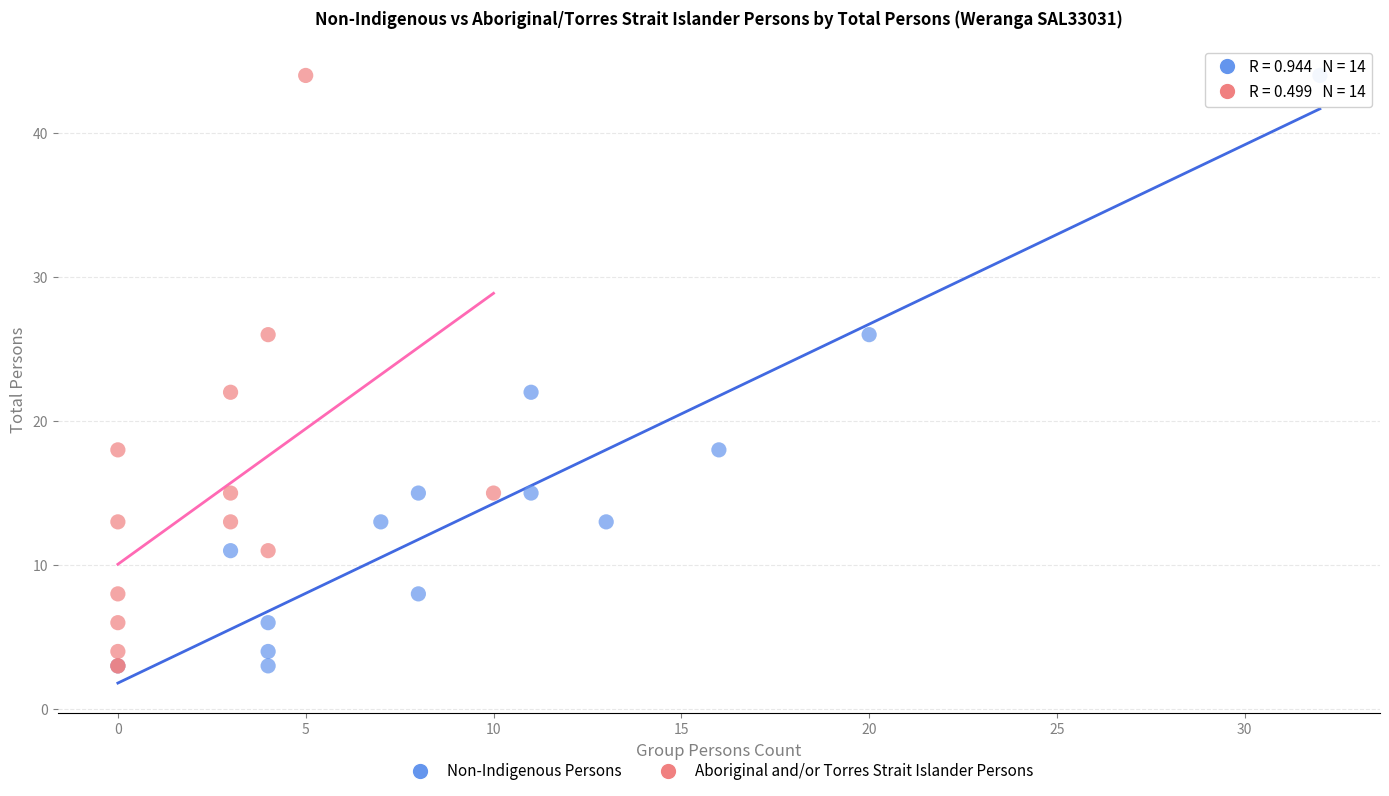

What are all the series names shown in the legend?

Non-Indigenous Persons, Aboriginal and/or Torres Strait Islander Persons